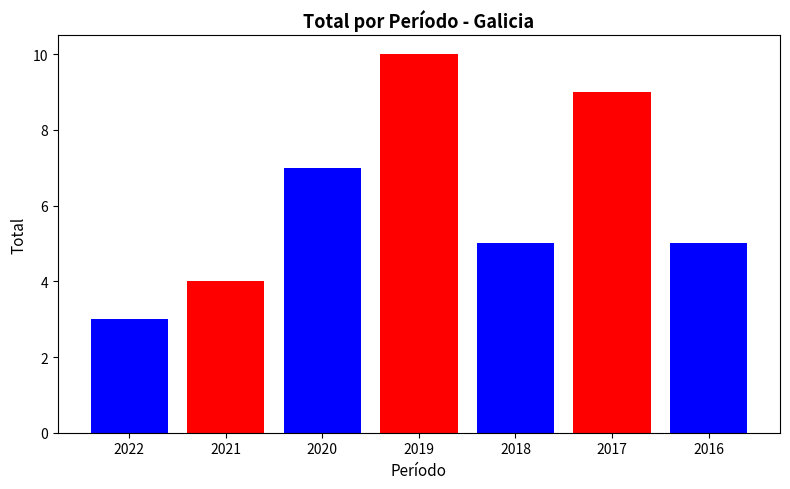

Count the number of data series in this chart.

7